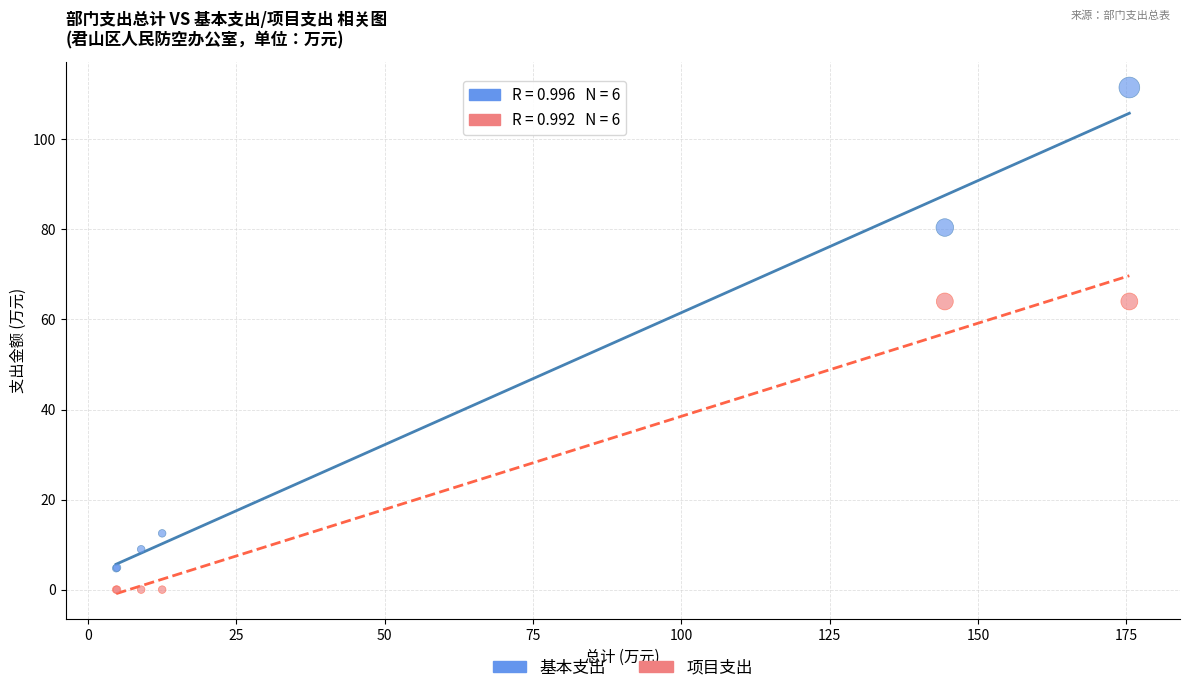

Which series has the widest spread of Y values?

基本支出